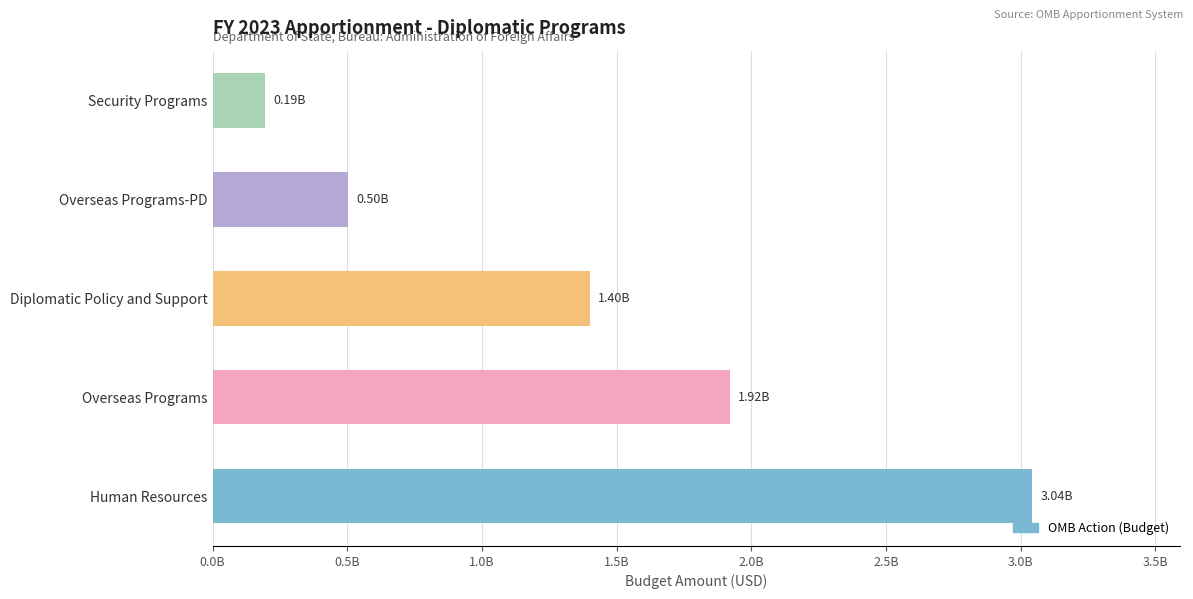

Rank the categories by value from lowest to highest.

Security Programs, Overseas Programs-PD, Diplomatic Policy and Support, Overseas Programs, Human Resources